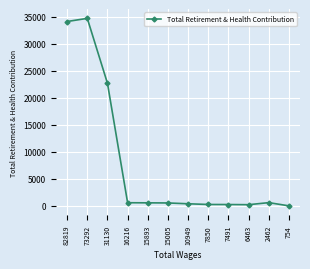

How many data points does each series have?

12